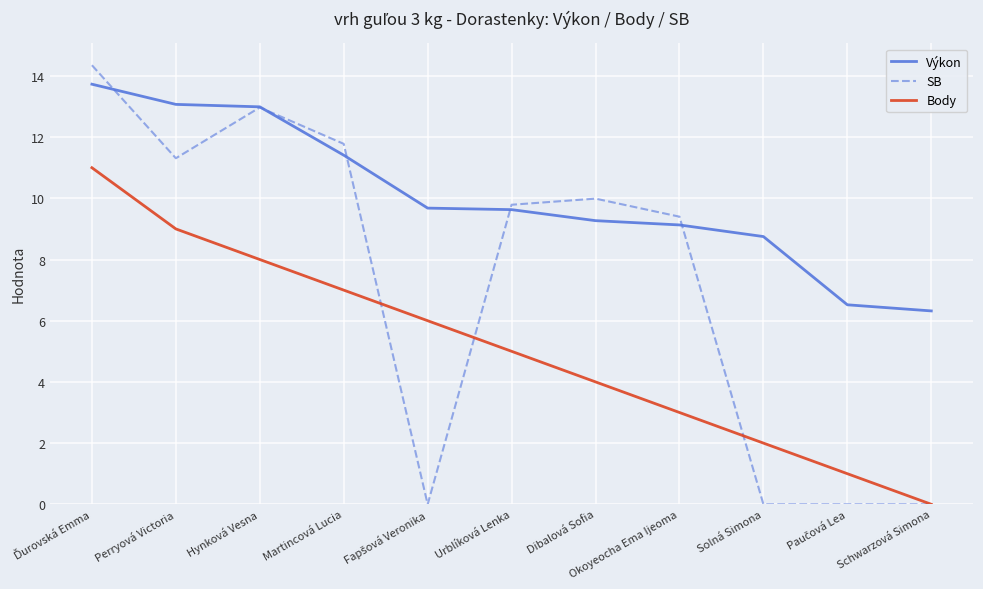

How many values in the Výkon series are below 9?

3